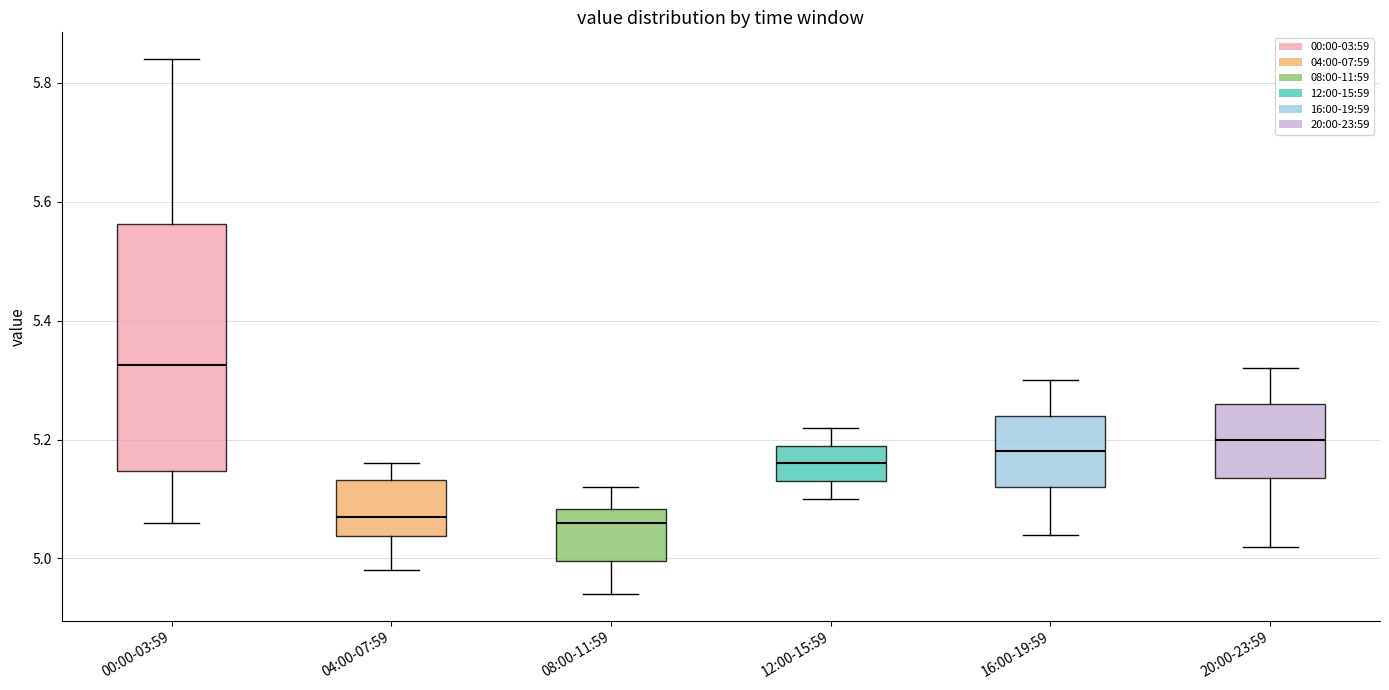

Which box has the highest median line?

00:00-03:59